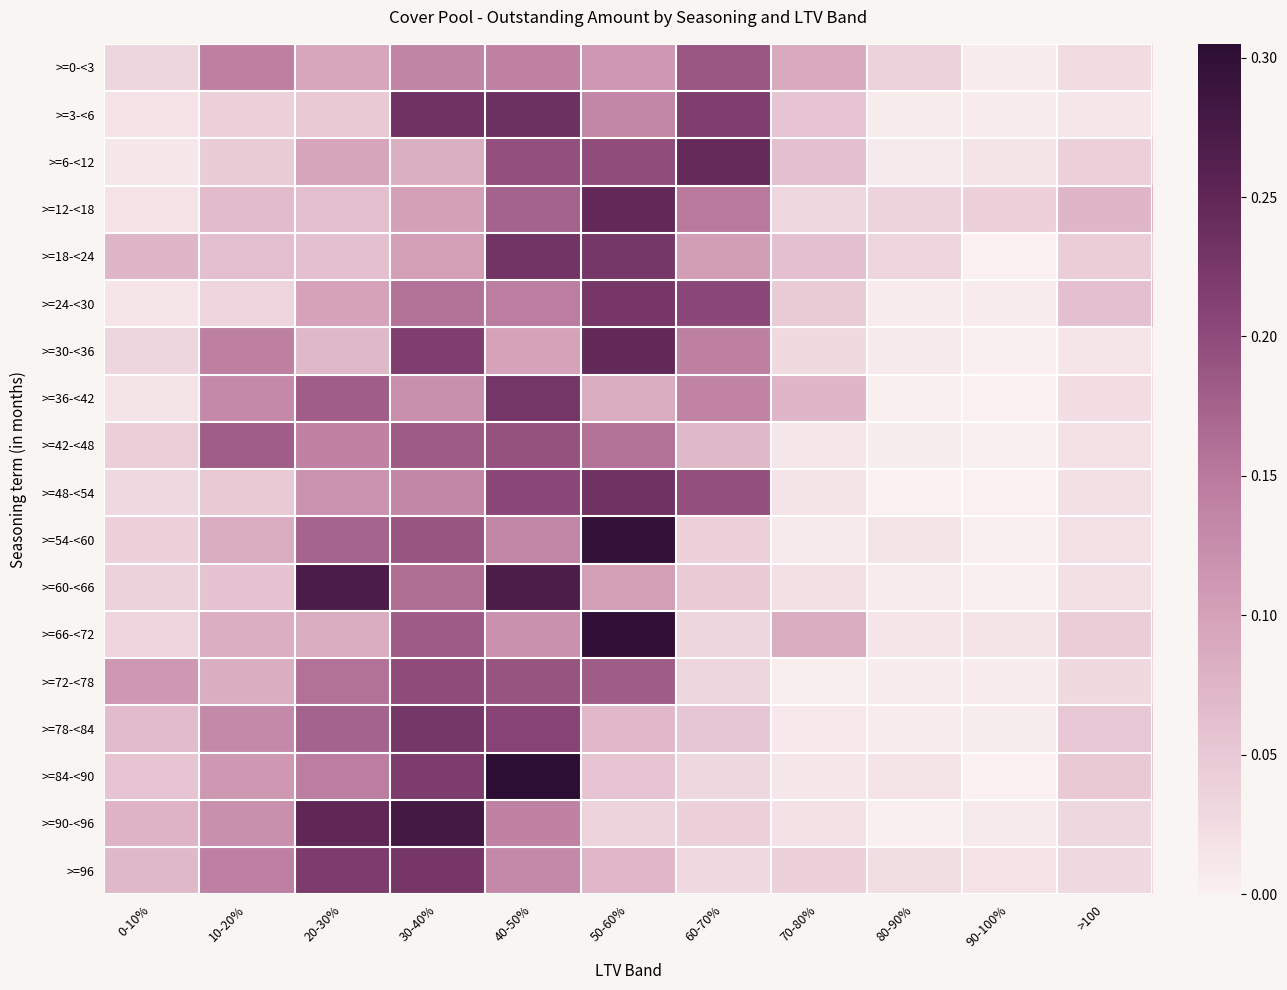

Reading left to right, list all the values displayed in this chart.

>=0-<3: 0-10%=0.0	10-20%=0.1	20-30%=0.1	30-40%=0.1	40-50%=0.1	50-60%=0.1	60-70%=0.2	70-80%=0.1	80-90%=0.0	90-100%=0.0	>100=0.0
>=3-<6: 0-10%=0.0	10-20%=0.0	20-30%=0.0	30-40%=0.2	40-50%=0.2	50-60%=0.1	60-70%=0.2	70-80%=0.1	80-90%=0.0	90-100%=0.0	>100=0.0
>=6-<12: 0-10%=0.0	10-20%=0.0	20-30%=0.1	30-40%=0.1	40-50%=0.2	50-60%=0.2	60-70%=0.2	70-80%=0.1	80-90%=0.0	90-100%=0.0	>100=0.0
>=12-<18: 0-10%=0.0	10-20%=0.1	20-30%=0.1	30-40%=0.1	40-50%=0.2	50-60%=0.2	60-70%=0.2	70-80%=0.0	80-90%=0.0	90-100%=0.0	>100=0.1
>=18-<24: 0-10%=0.1	10-20%=0.1	20-30%=0.1	30-40%=0.1	40-50%=0.2	50-60%=0.2	60-70%=0.1	70-80%=0.1	80-90%=0.0	90-100%=0.0	>100=0.0
>=24-<30: 0-10%=0.0	10-20%=0.0	20-30%=0.1	30-40%=0.2	40-50%=0.1	50-60%=0.2	60-70%=0.2	70-80%=0.0	80-90%=0.0	90-100%=0.0	>100=0.1
>=30-<36: 0-10%=0.0	10-20%=0.1	20-30%=0.1	30-40%=0.2	40-50%=0.1	50-60%=0.2	60-70%=0.1	70-80%=0.0	80-90%=0.0	90-100%=0.0	>100=0.0
>=36-<42: 0-10%=0.0	10-20%=0.1	20-30%=0.2	30-40%=0.1	40-50%=0.2	50-60%=0.1	60-70%=0.1	70-80%=0.1	80-90%=0.0	90-100%=0.0	>100=0.0
>=42-<48: 0-10%=0.0	10-20%=0.2	20-30%=0.1	30-40%=0.2	40-50%=0.2	50-60%=0.2	60-70%=0.1	70-80%=0.0	80-90%=0.0	90-100%=0.0	>100=0.0
>=48-<54: 0-10%=0.0	10-20%=0.0	20-30%=0.1	30-40%=0.1	40-50%=0.2	50-60%=0.2	60-70%=0.2	70-80%=0.0	80-90%=0.0	90-100%=0.0	>100=0.0
>=54-<60: 0-10%=0.0	10-20%=0.1	20-30%=0.2	30-40%=0.2	40-50%=0.1	50-60%=0.3	60-70%=0.0	70-80%=0.0	80-90%=0.0	90-100%=0.0	>100=0.0
>=60-<66: 0-10%=0.0	10-20%=0.1	20-30%=0.3	30-40%=0.2	40-50%=0.3	50-60%=0.1	60-70%=0.0	70-80%=0.0	80-90%=0.0	90-100%=0.0	>100=0.0
>=66-<72: 0-10%=0.0	10-20%=0.1	20-30%=0.1	30-40%=0.2	40-50%=0.1	50-60%=0.3	60-70%=0.0	70-80%=0.1	80-90%=0.0	90-100%=0.0	>100=0.0
>=72-<78: 0-10%=0.1	10-20%=0.1	20-30%=0.2	30-40%=0.2	40-50%=0.2	50-60%=0.2	60-70%=0.0	70-80%=0.0	80-90%=0.0	90-100%=0.0	>100=0.0
>=78-<84: 0-10%=0.1	10-20%=0.1	20-30%=0.2	30-40%=0.2	40-50%=0.2	50-60%=0.1	60-70%=0.1	70-80%=0.0	80-90%=0.0	90-100%=0.0	>100=0.1
>=84-<90: 0-10%=0.1	10-20%=0.1	20-30%=0.1	30-40%=0.2	40-50%=0.3	50-60%=0.1	60-70%=0.0	70-80%=0.0	80-90%=0.0	90-100%=0.0	>100=0.1
>=90-<96: 0-10%=0.1	10-20%=0.1	20-30%=0.2	30-40%=0.3	40-50%=0.1	50-60%=0.0	60-70%=0.0	70-80%=0.0	80-90%=0.0	90-100%=0.0	>100=0.0
>=96: 0-10%=0.1	10-20%=0.1	20-30%=0.2	30-40%=0.2	40-50%=0.1	50-60%=0.1	60-70%=0.0	70-80%=0.0	80-90%=0.0	90-100%=0.0	>100=0.0